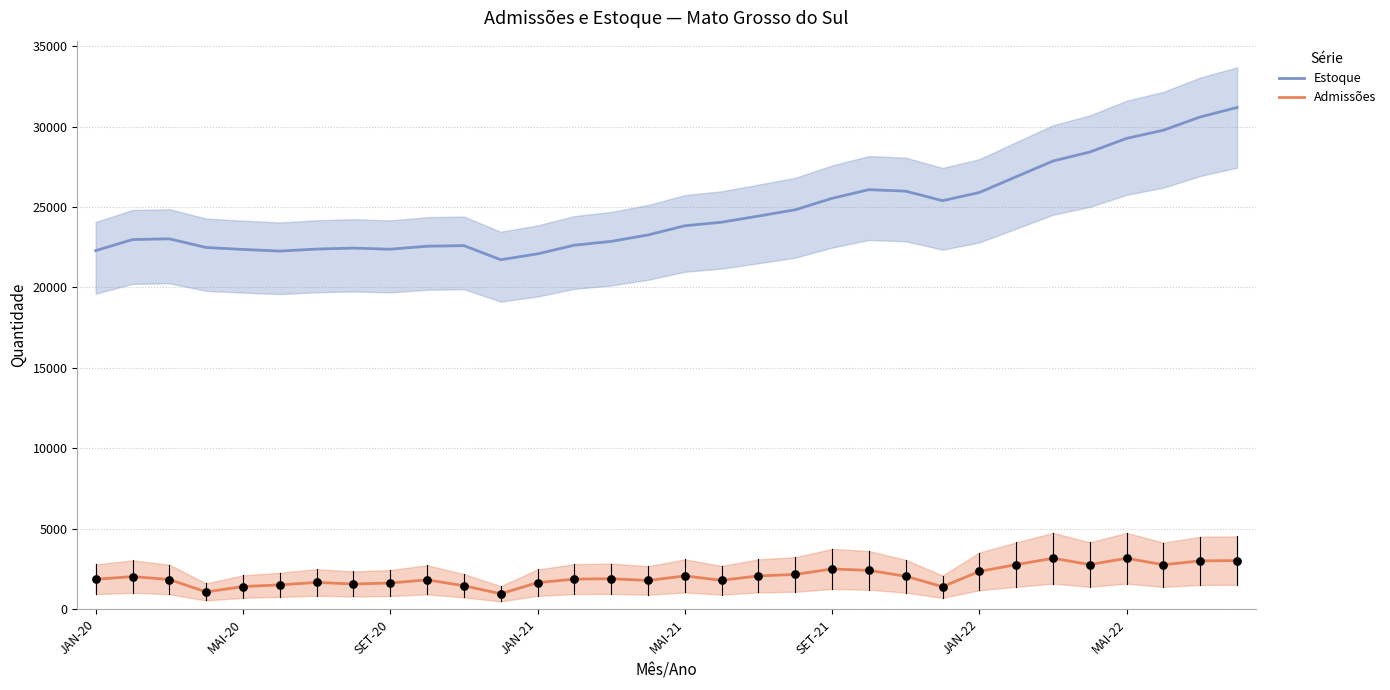

Which series has the widest spread of Y values?

Estoque